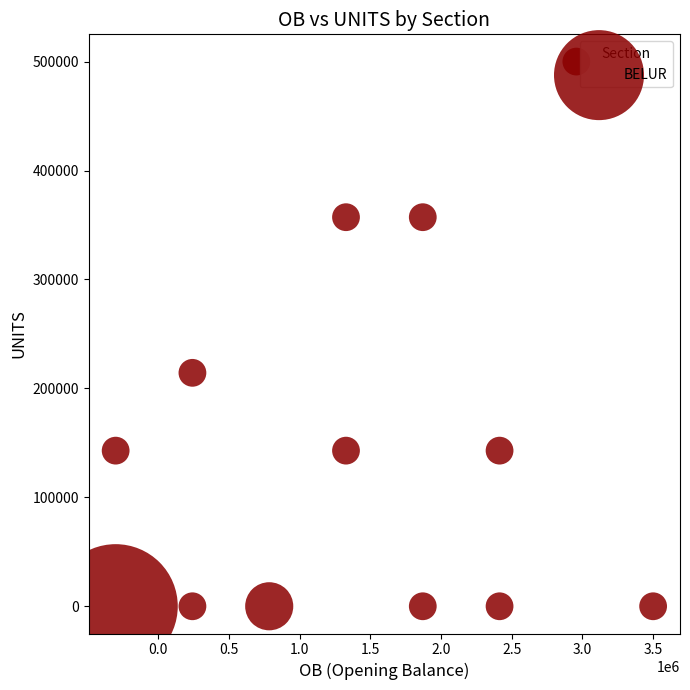

What is the range of Y values (max minus min)?

500000.0